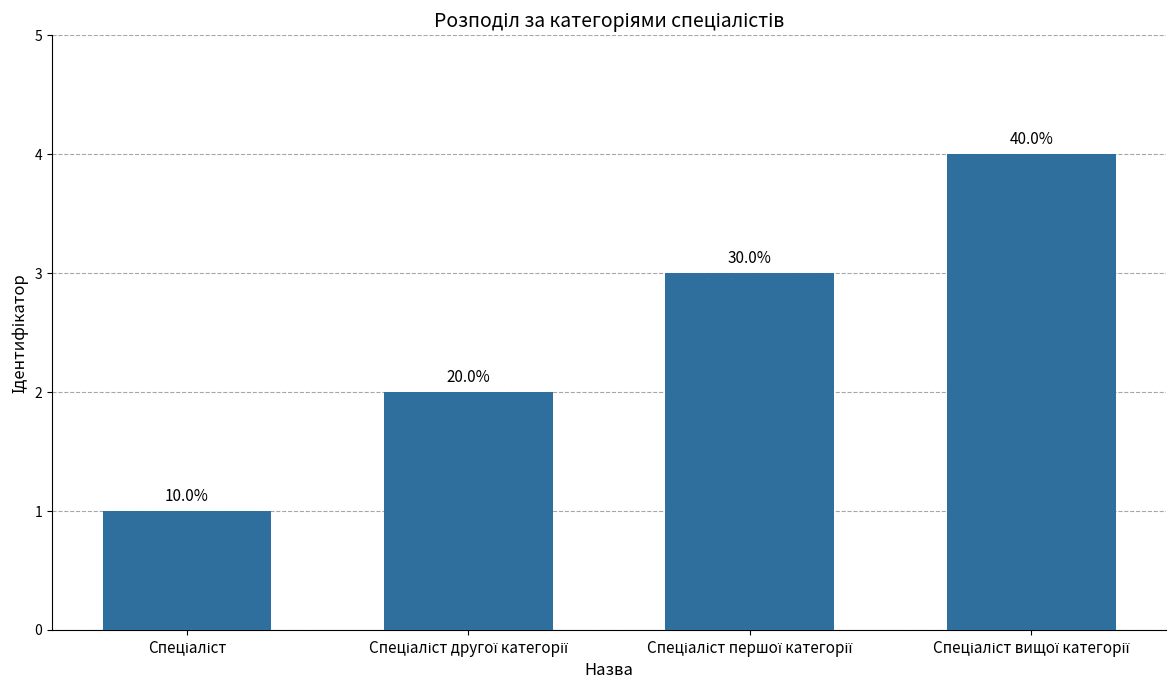

The chart shows a value of 3 at Спеціаліст першої категорії. True or false?

True